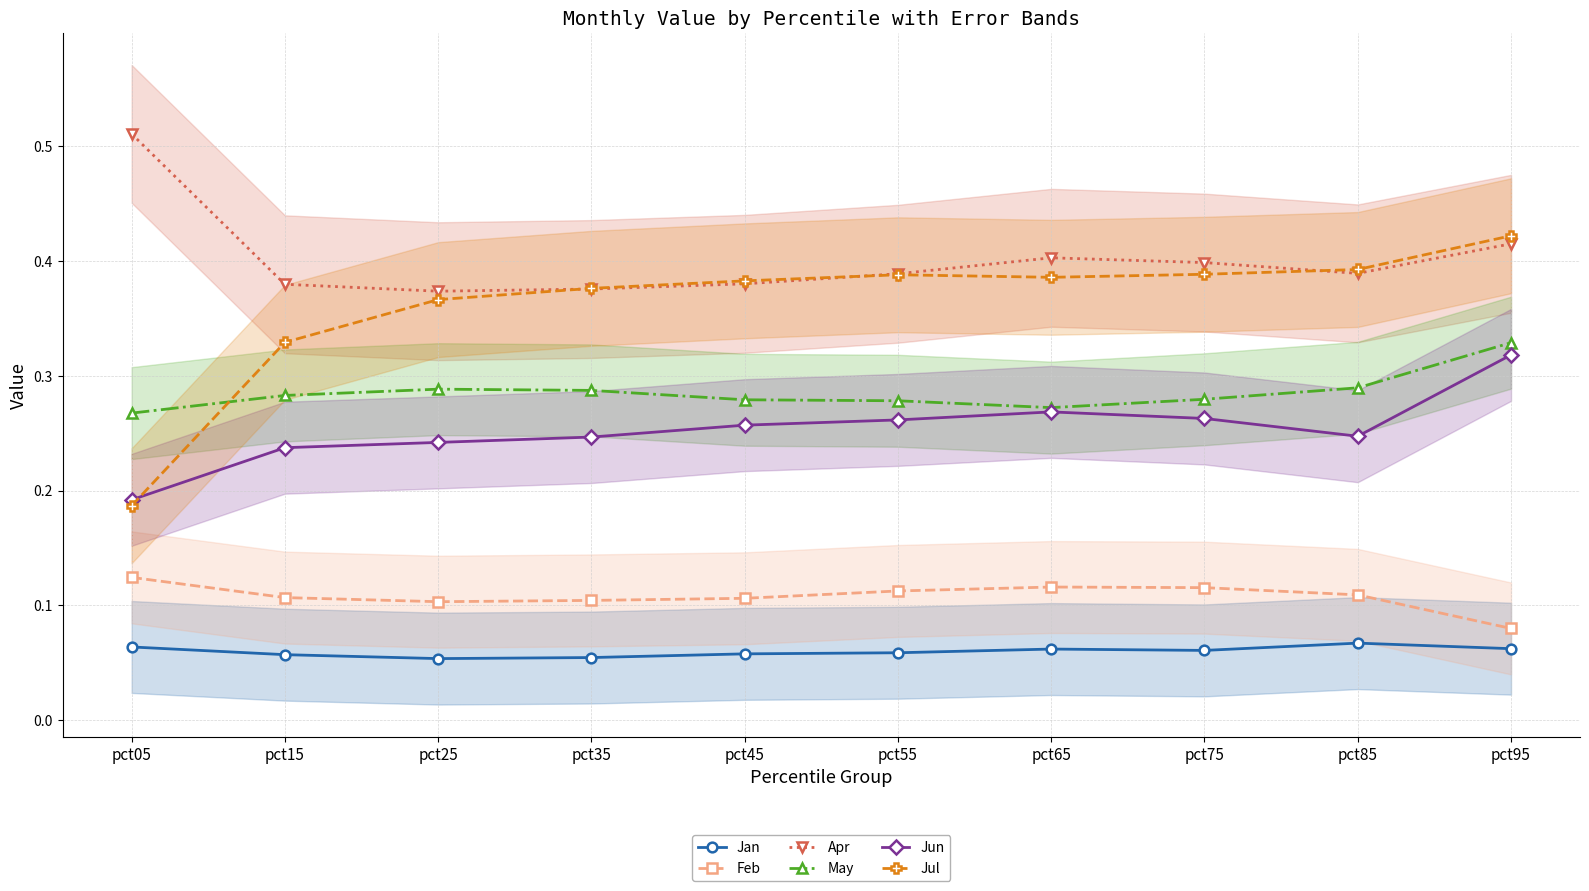

How many interior local valleys does the May series have?

1